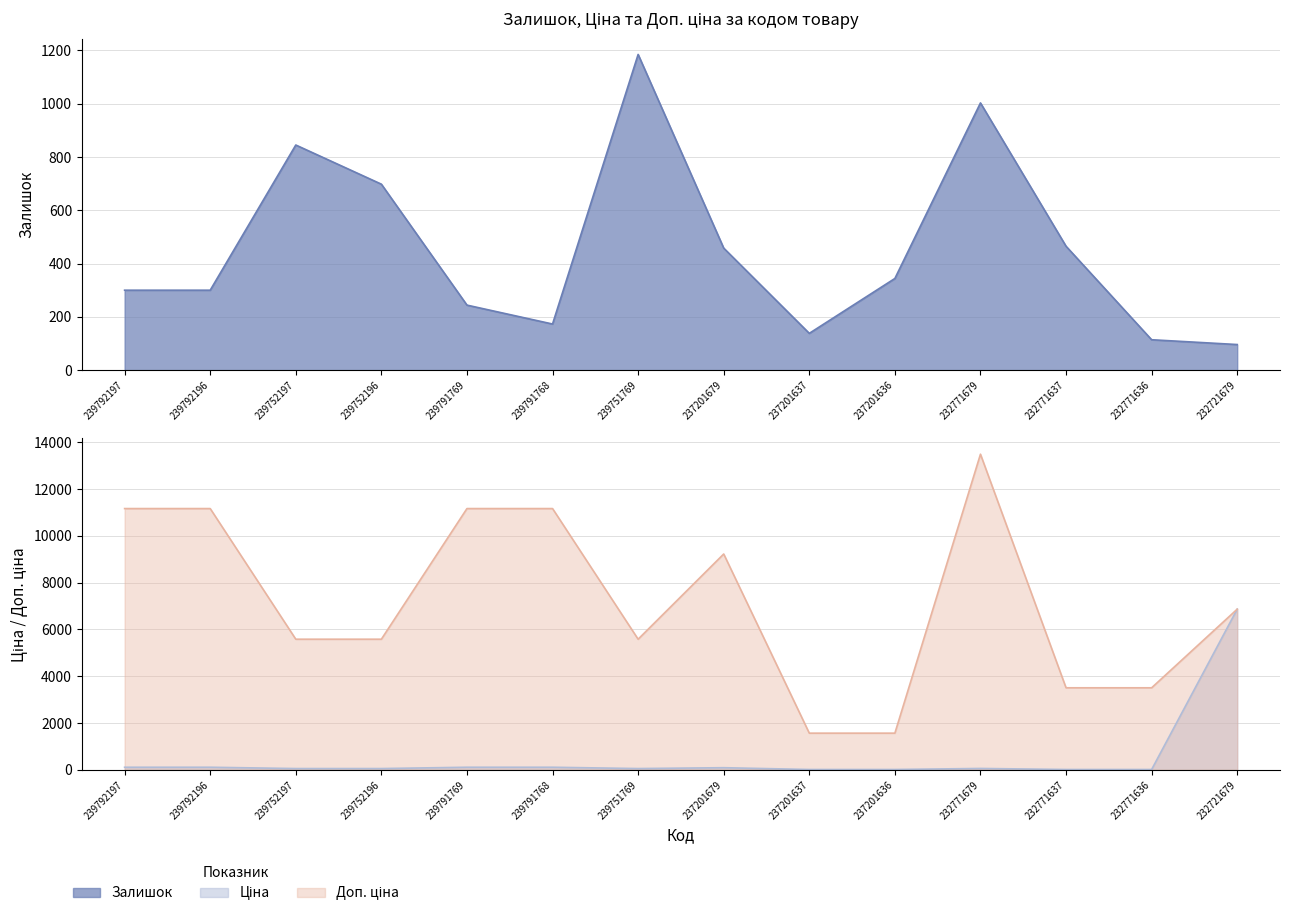

What value does the Доп. ціна series have at 232771636?

3508.0